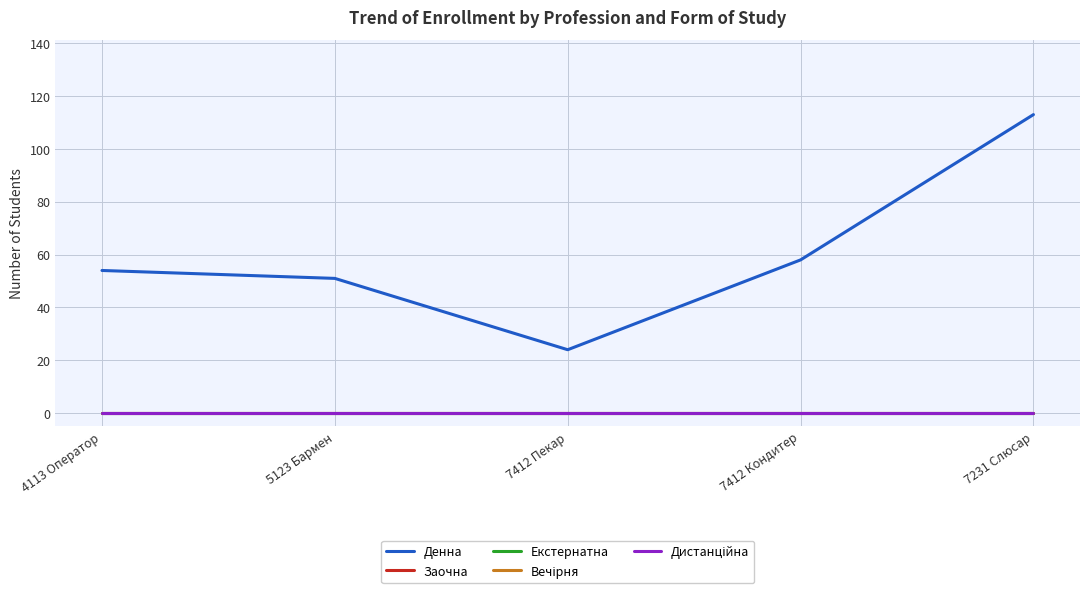

Does the chart have visible grid lines?

Yes